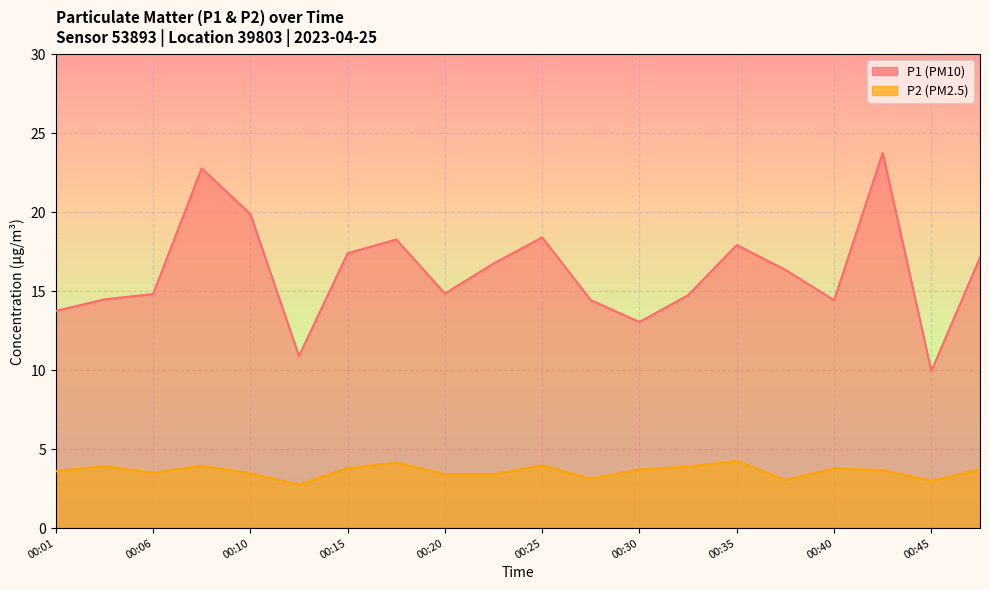

Where is the first local minimum for P1?

00:13